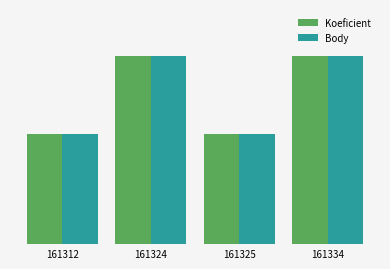

The Koeficient series shows 11 at 161325. True or false?

False